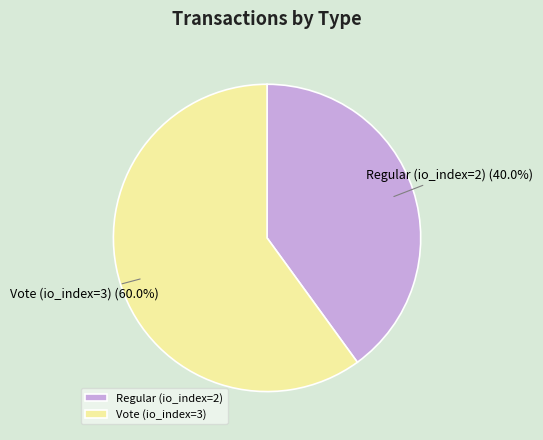

Which category has the biggest portion of the pie?

Vote (io_index=3)